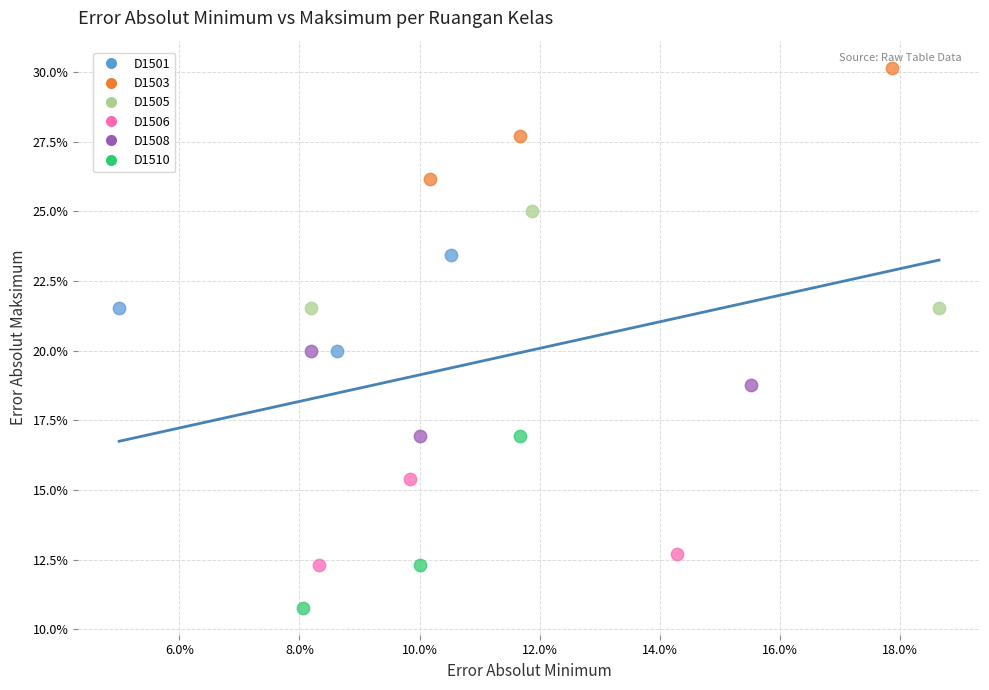

Which series has the largest Y range (max minus min)?

D1510